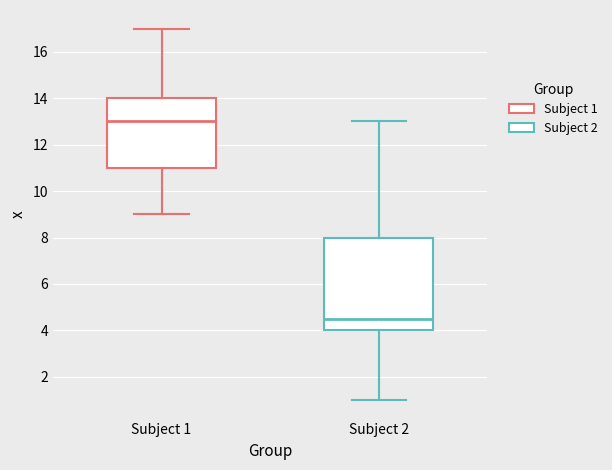

Reading left to right, transcribe this box plot: for each box, give where its median line is, the range the box spans, and where its two whiskers end, as read against the y-axis. The values are not printed on the chart, so give them approximately, as read against the axis.

Subject 1: median 13.0, box 11.0 to 14.0, whiskers 9.0 to 17.0
Subject 2: median 4.6, box 4.0 to 8.0, whiskers 1.0 to 13.0